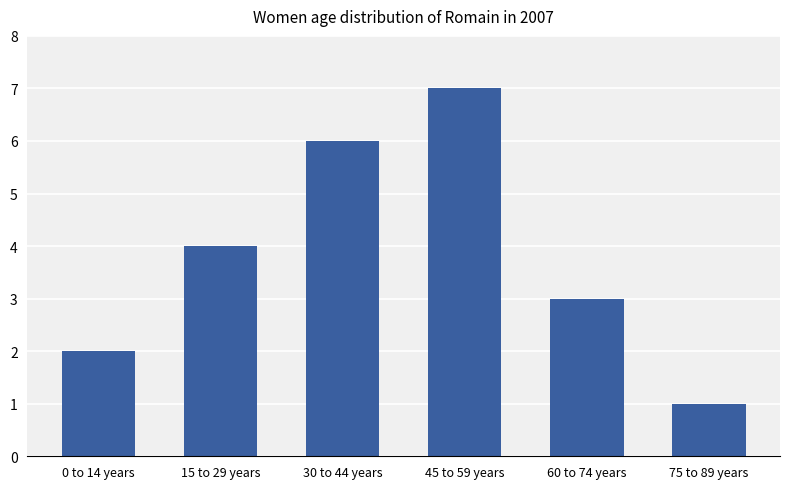

Which label corresponds to the largest value in the chart?

45 to 59 years